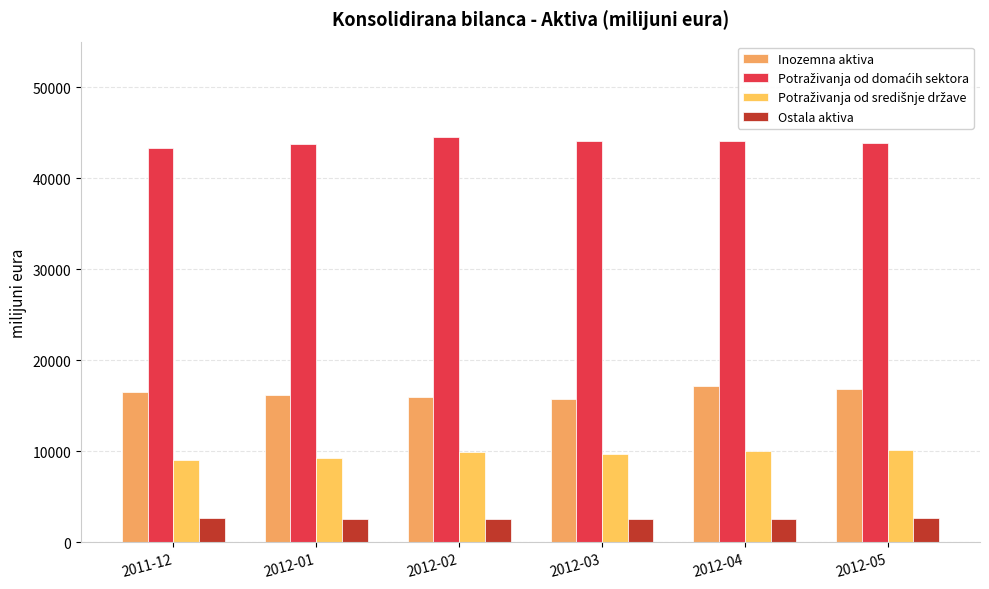

How many groups of bars are there?

6